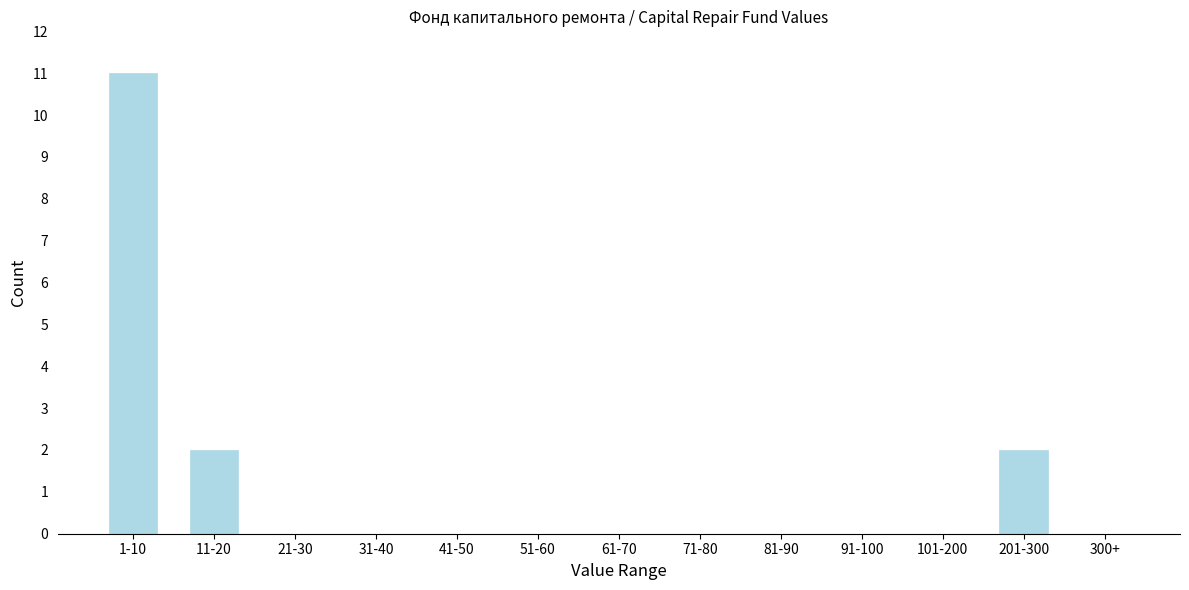

Reading left to right, transcribe all the data shown in this chart.

1-10=11	11-20=2	21-30=0	31-40=0	41-50=0	51-60=0	61-70=0	71-80=0	81-90=0	91-100=0	101-200=0	201-300=2	300+=0